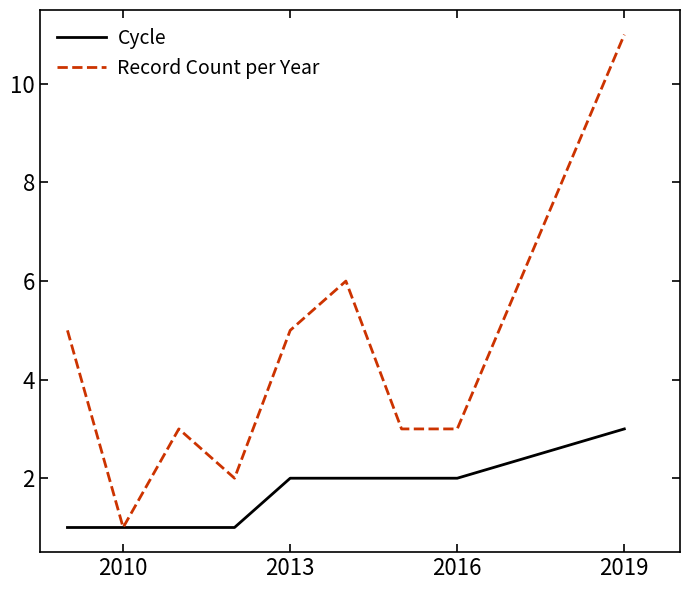

Does the chart have visible grid lines?

No